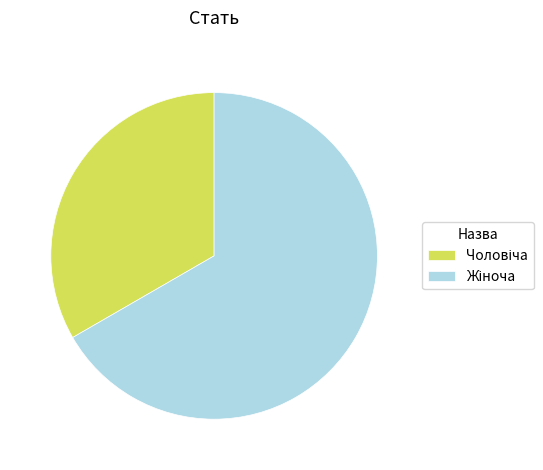

Is there a majority slice in this chart?

Yes